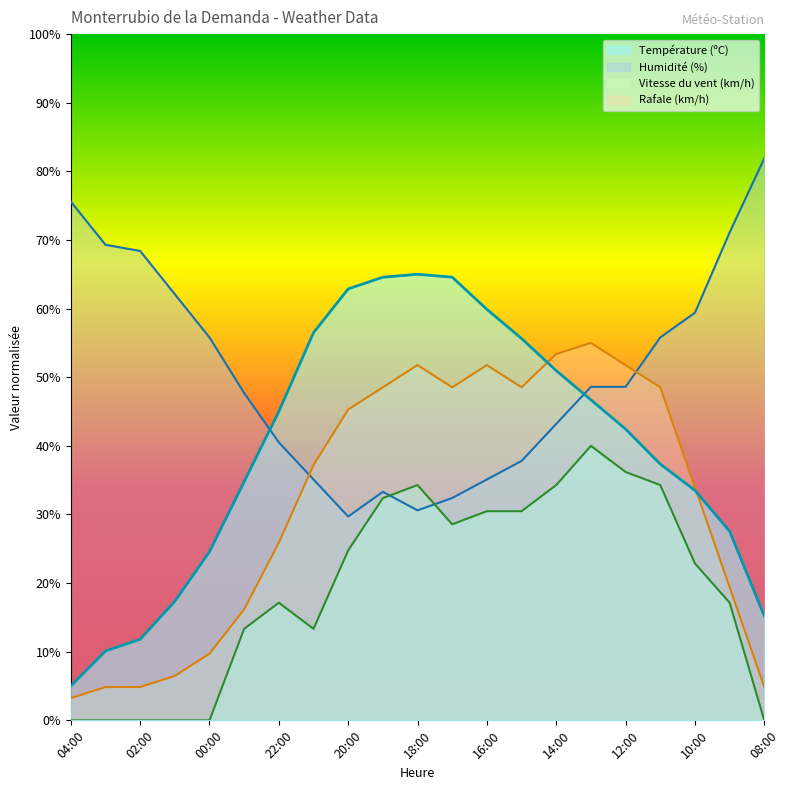

Rank the series at 20:00 from lowest to highest value.

Vitesse du vent (km/h), Humidité (%), Rafale (km/h), Température (ºC)